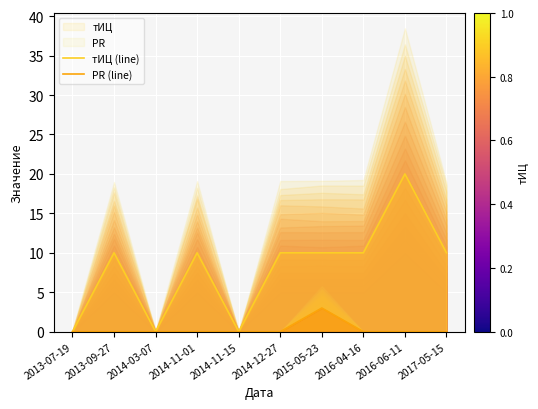

What is the spread (max minus min) of values at 2017-05-15?

10